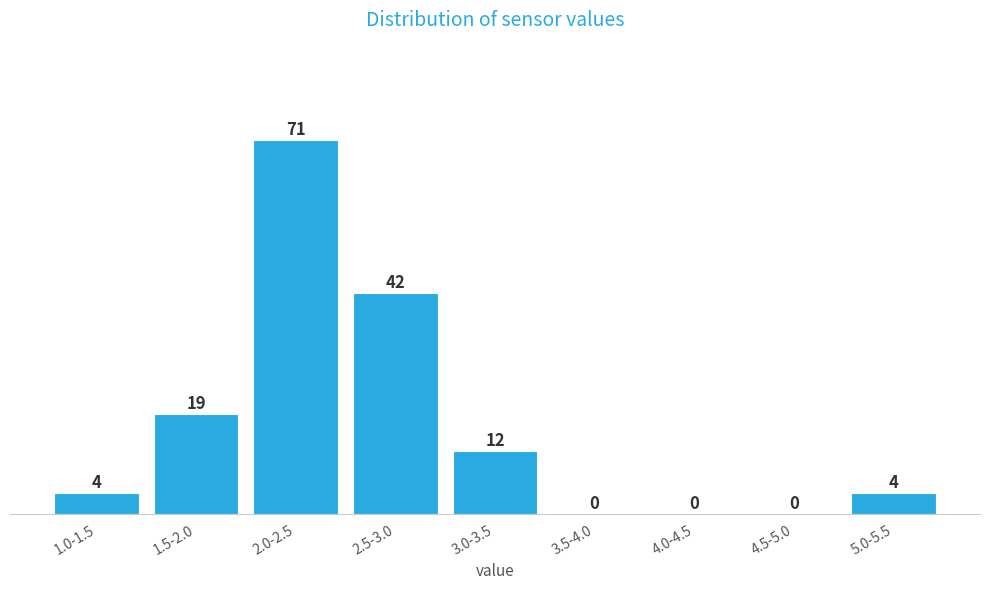

Reading left to right, list all the values displayed in this chart.

1.0-1.5=4	1.5-2.0=19	2.0-2.5=71	2.5-3.0=42	3.0-3.5=12	3.5-4.0=0	4.0-4.5=0	4.5-5.0=0	5.0-5.5=4